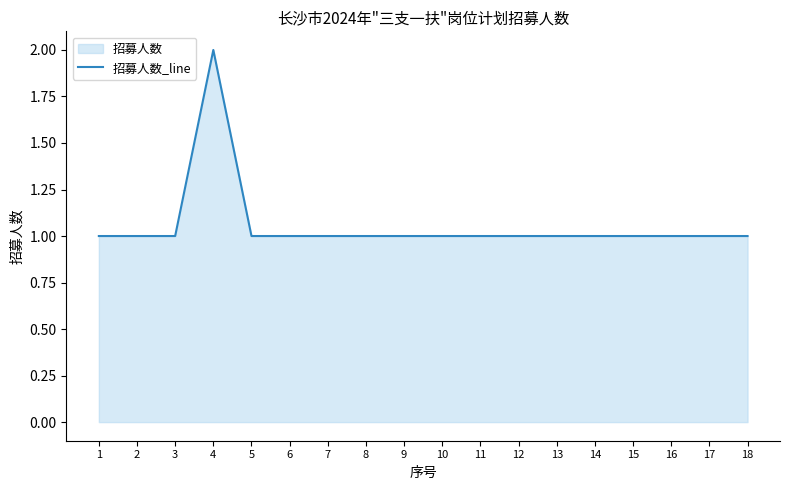

How many data points are above 1?

1